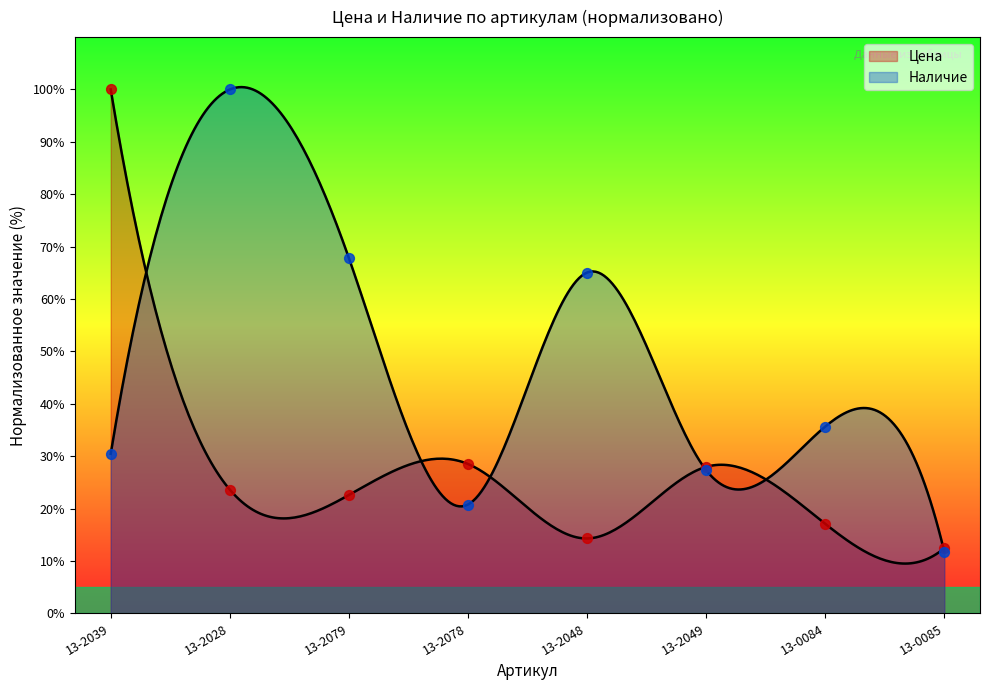

Which series has the largest Y range (max minus min)?

Наличие